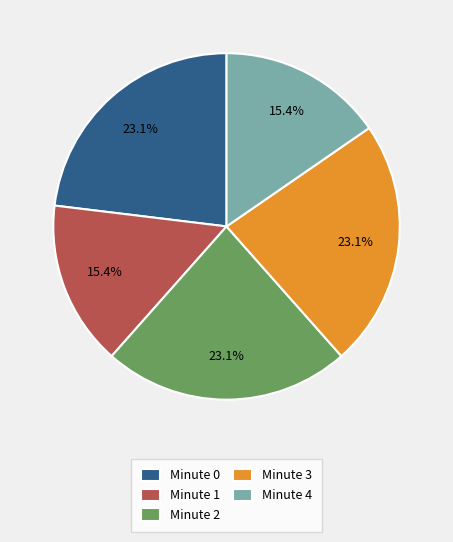

Between Minute 0 and Minute 1, which is larger?

Minute 0